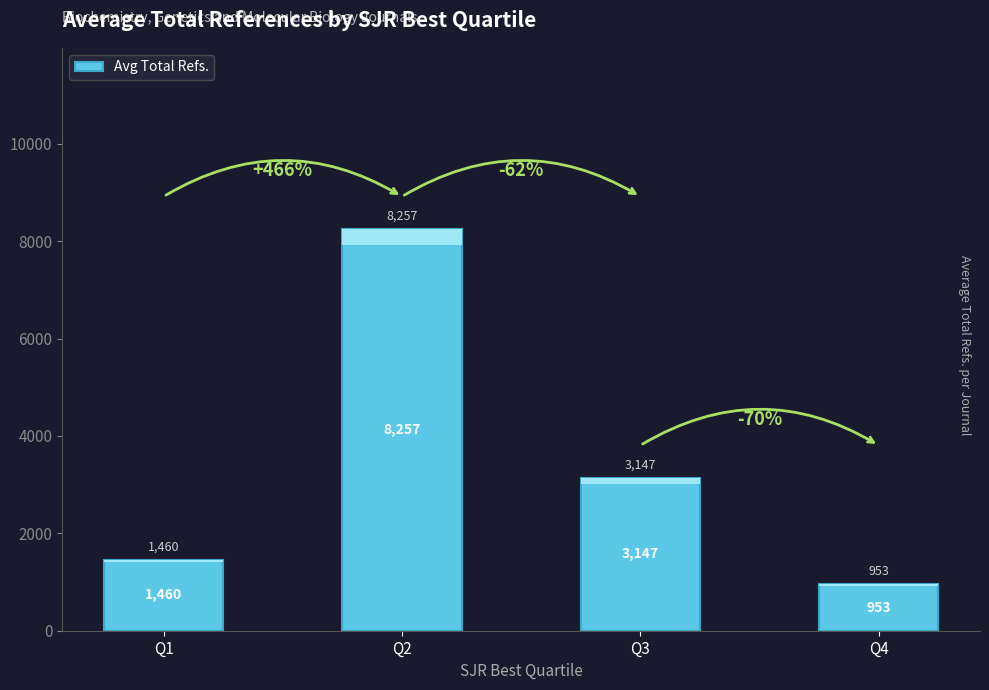

List the labels in order of value, smallest first.

Q4, Q1, Q3, Q2